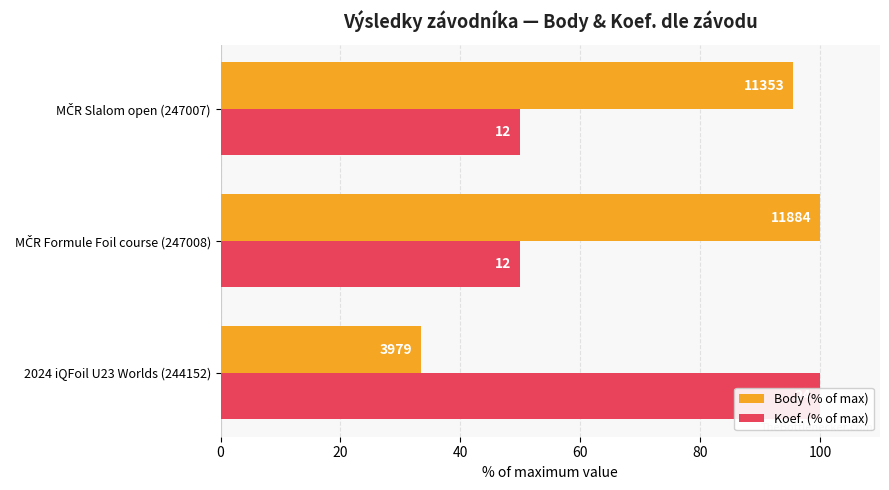

Reading left to right, extract all data points from this chart.

Body (% of max): 33.5	100.0	95.5
Koef. (% of max): 100.0	50.0	50.0